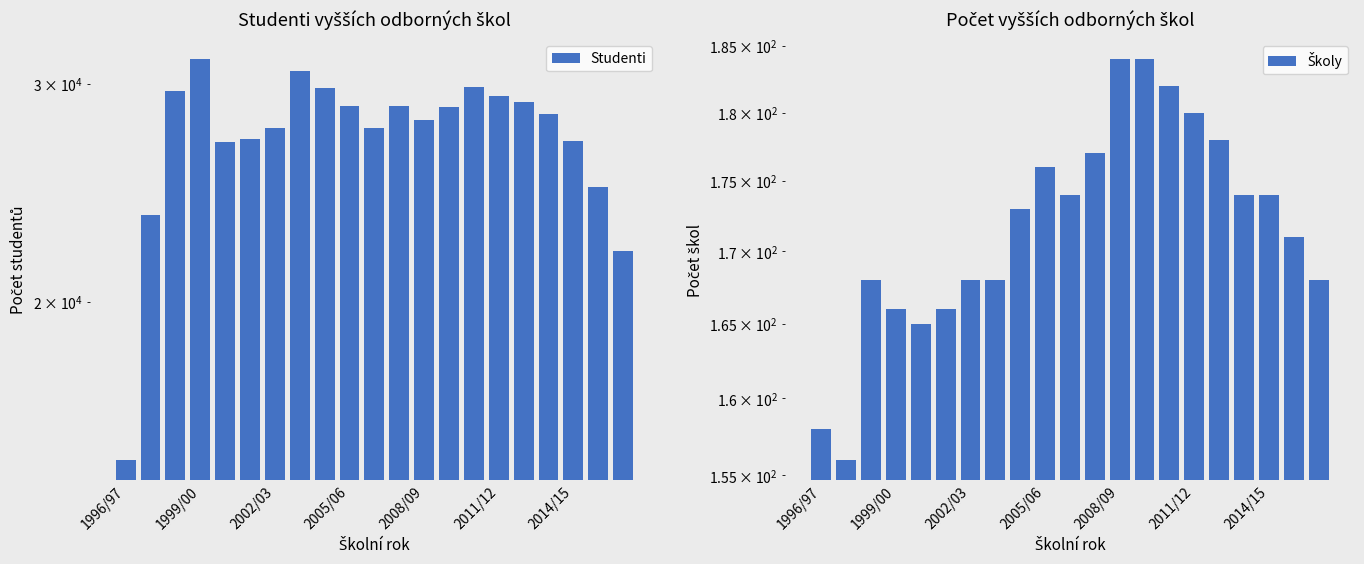

What is the maximum value shown in the chart?

31376